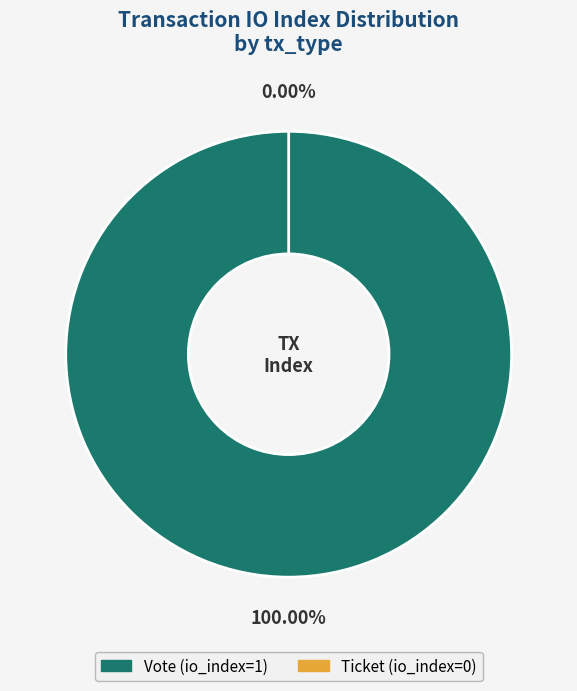

To the nearest percent, what portion does Vote (io_index=1) represent?

100%